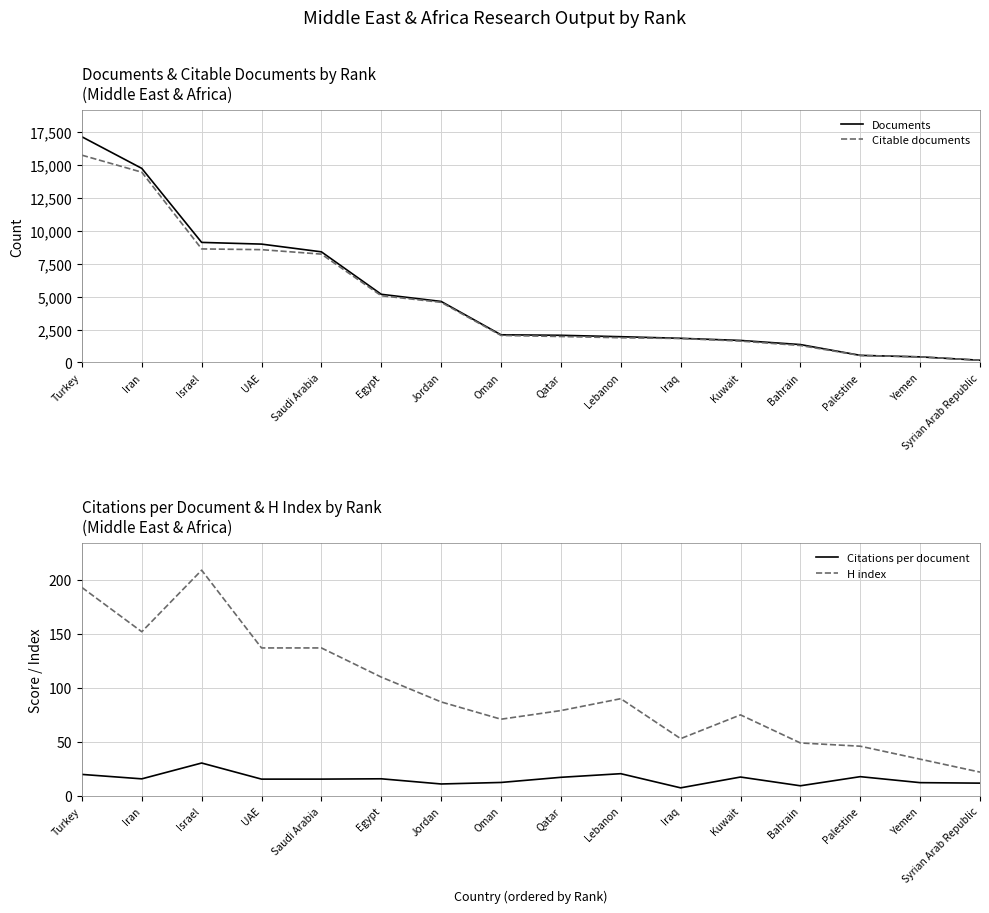

Does the chart display data point markers on the line(s)?

No